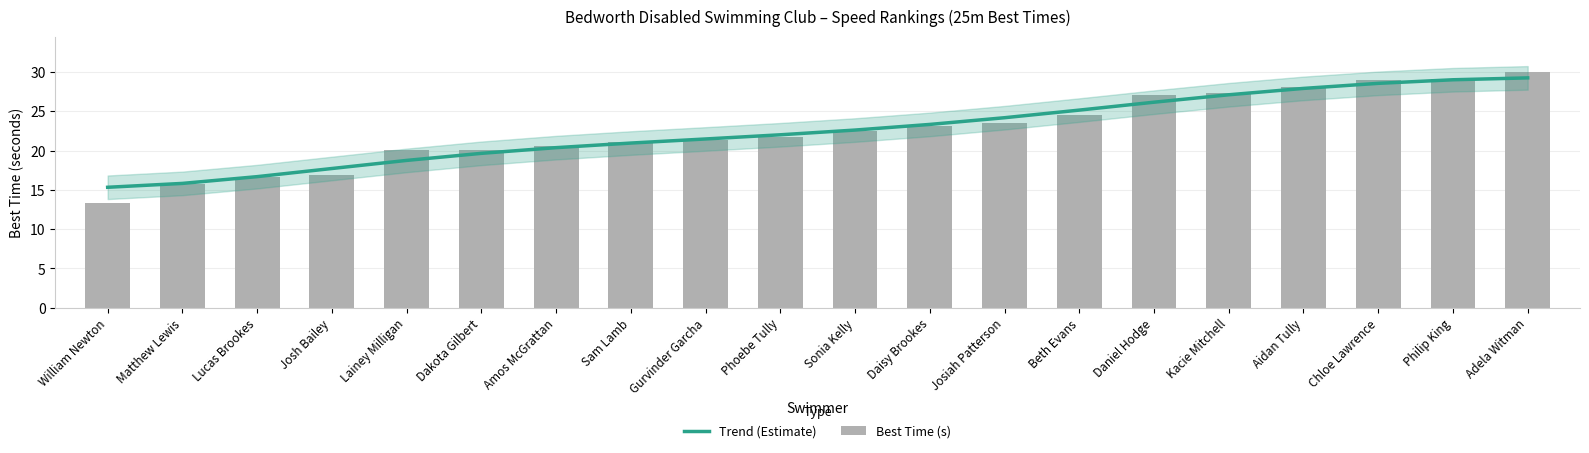

At how many categories does at least one series exceed 28?

4